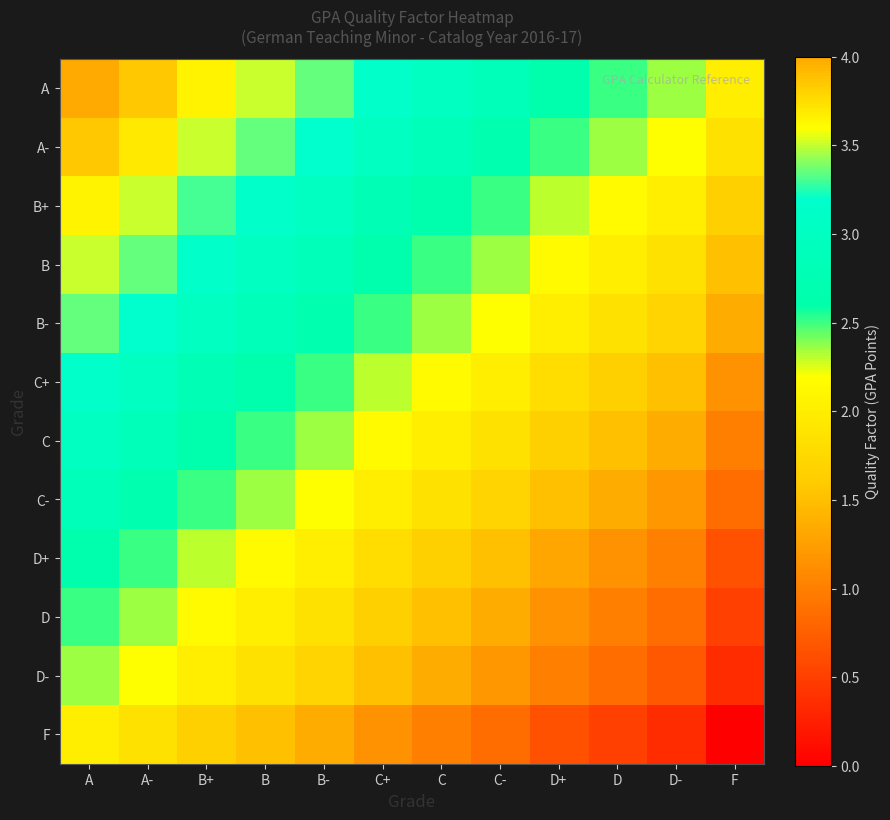

Rank the series at C from highest to lowest value.

A, A-, B+, B, B-, C+, C, C-, D+, D, D-, F